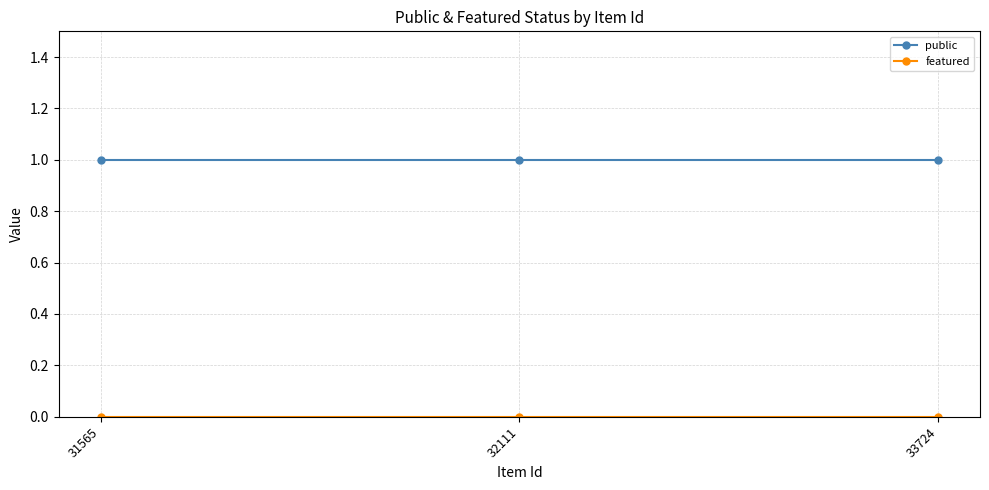

The public series shows 1 at 31565. True or false?

True